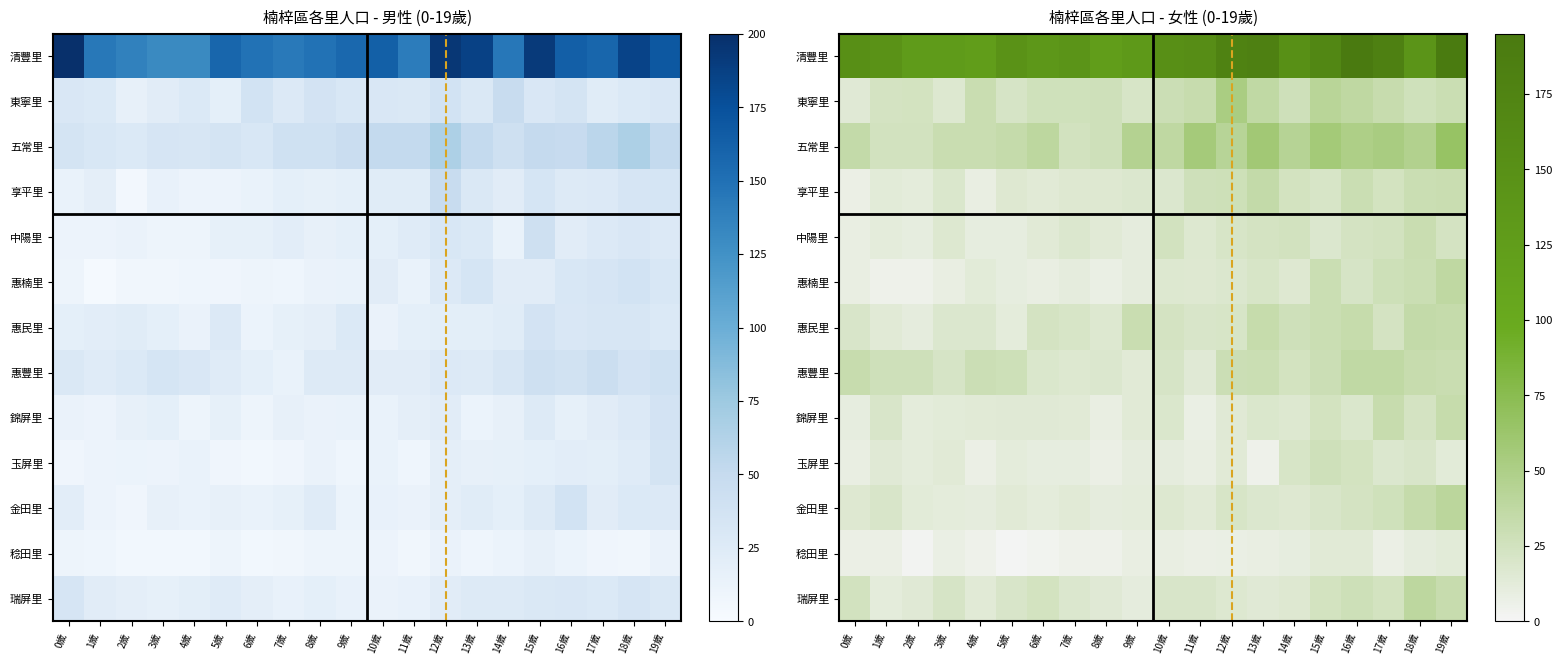

Which category has the lowest value across all series?

1歲